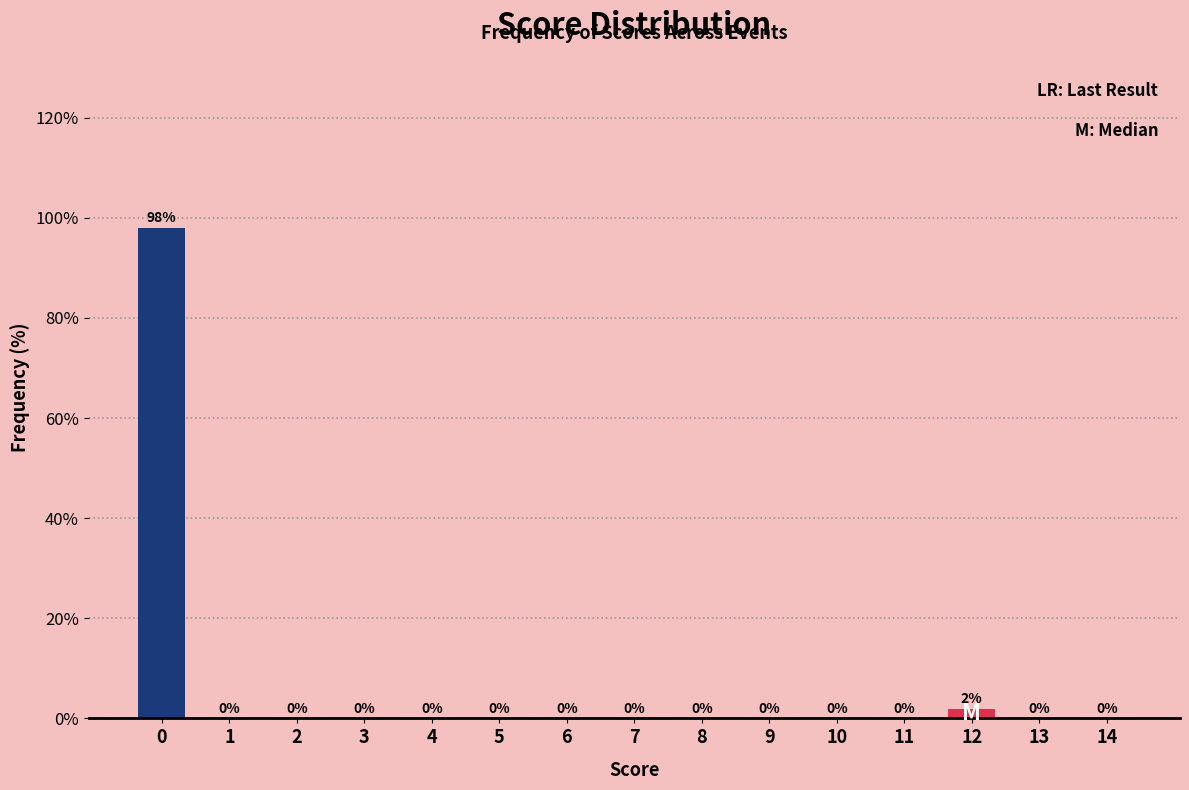

Reading right to left, what are all the values shown in this chart?

14=0.0	13=0.0	12=2.0	11=0.0	10=0.0	9=0.0	8=0.0	7=0.0	6=0.0	5=0.0	4=0.0	3=0.0	2=0.0	1=0.0	0=98.0